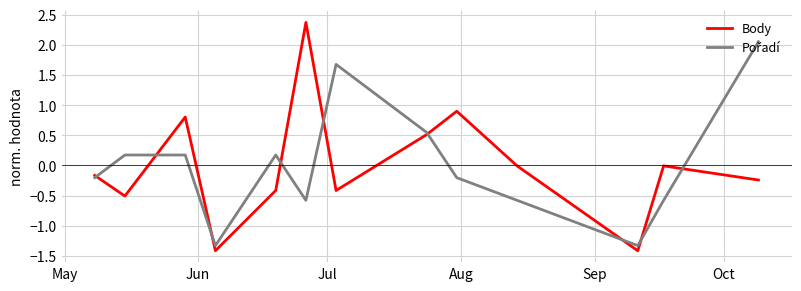

What is the smallest value displayed?

-1.4